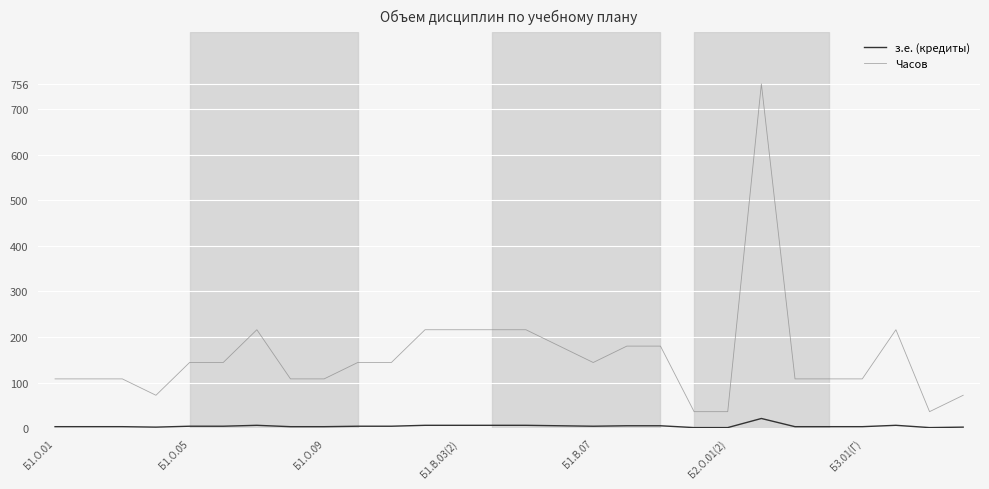

What is the maximum value for з.е. (кредиты)?

21